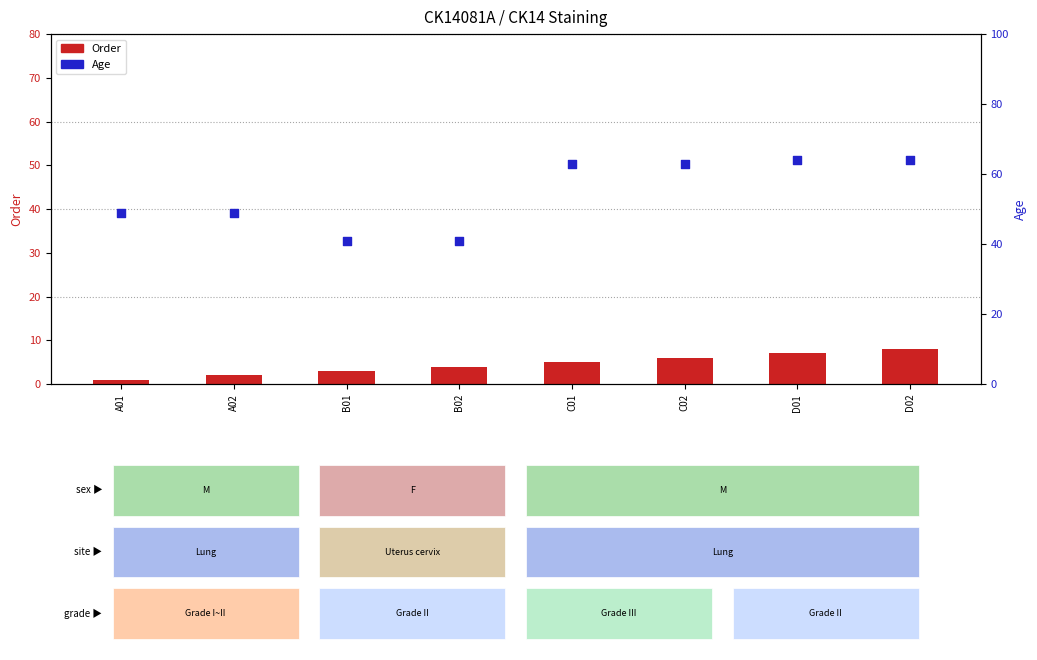

Which series has the largest total across all categories?

Age